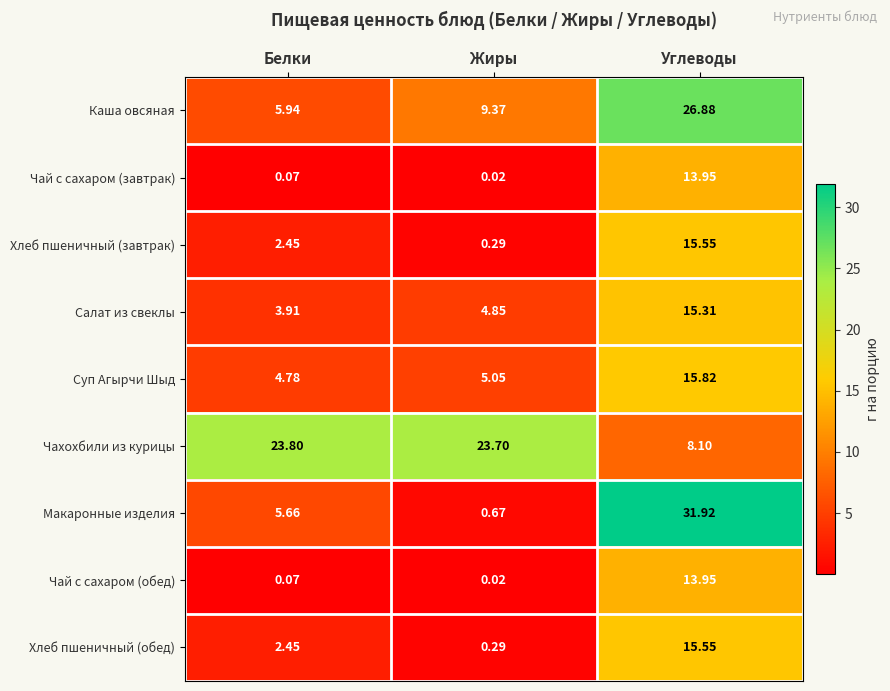

List the labels in order of Каша овсяная value, largest first.

Углеводы, Жиры, Белки